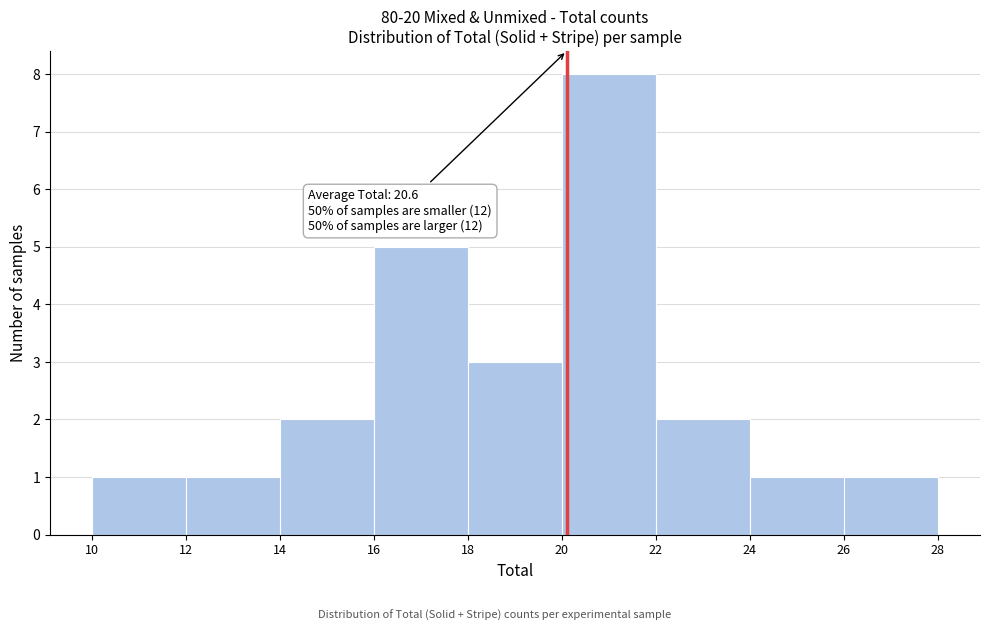

Reading right to left, list all the values displayed in this chart.

26=1	24=1	22=2	20=8	18=3	16=5	14=2	12=1	10=1